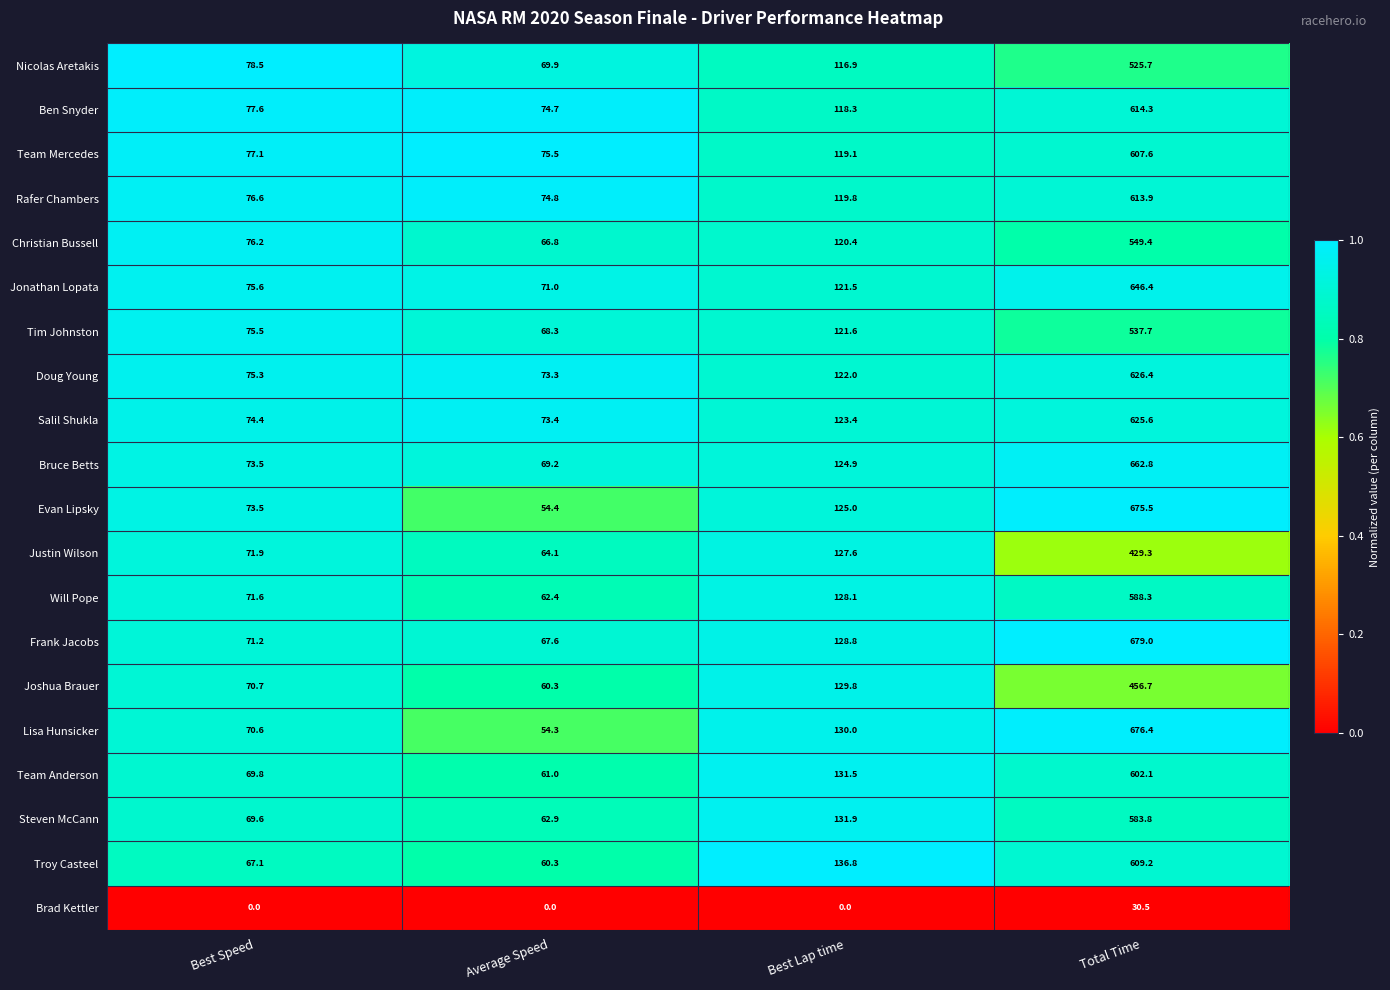

Read the Steven McCann value at Total Time.

583.8